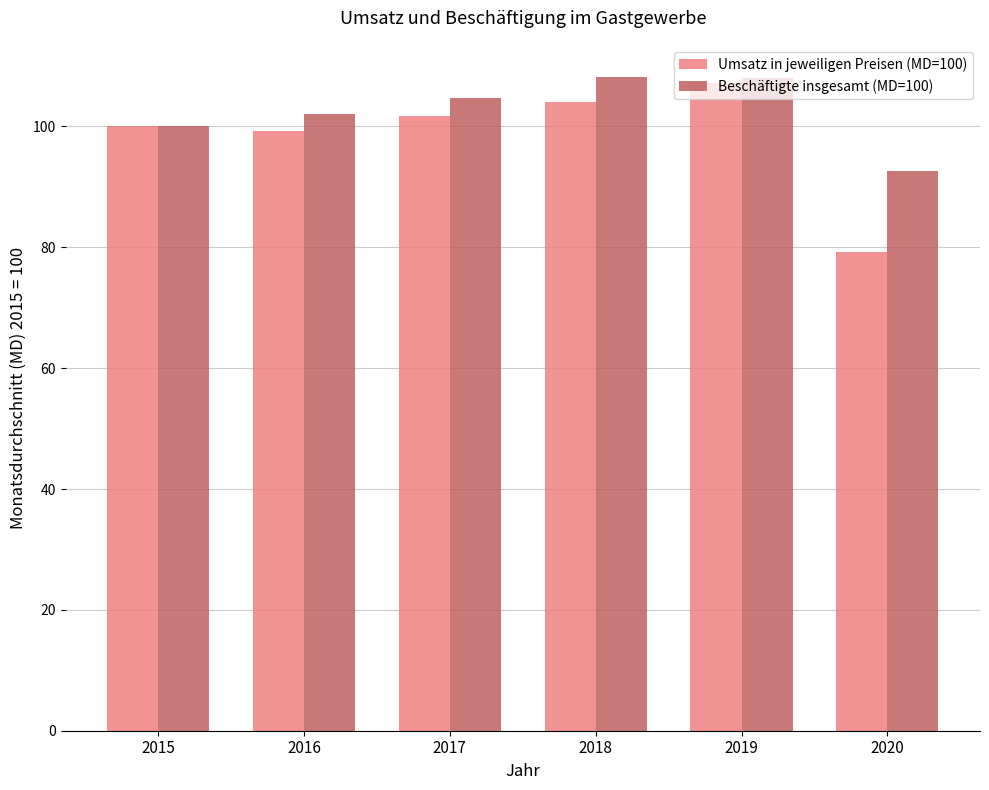

What is the sum of the Umsatz in jeweiligen Preisen (MD=100) values at 2015 and 2018?

204.0